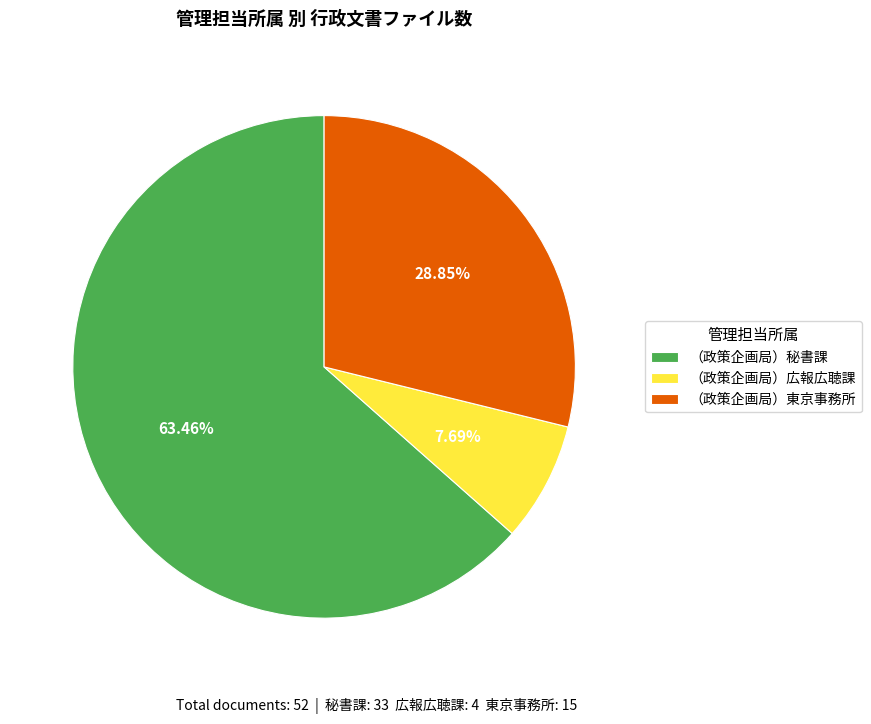

To the nearest percent, what is the average slice percentage?

33%